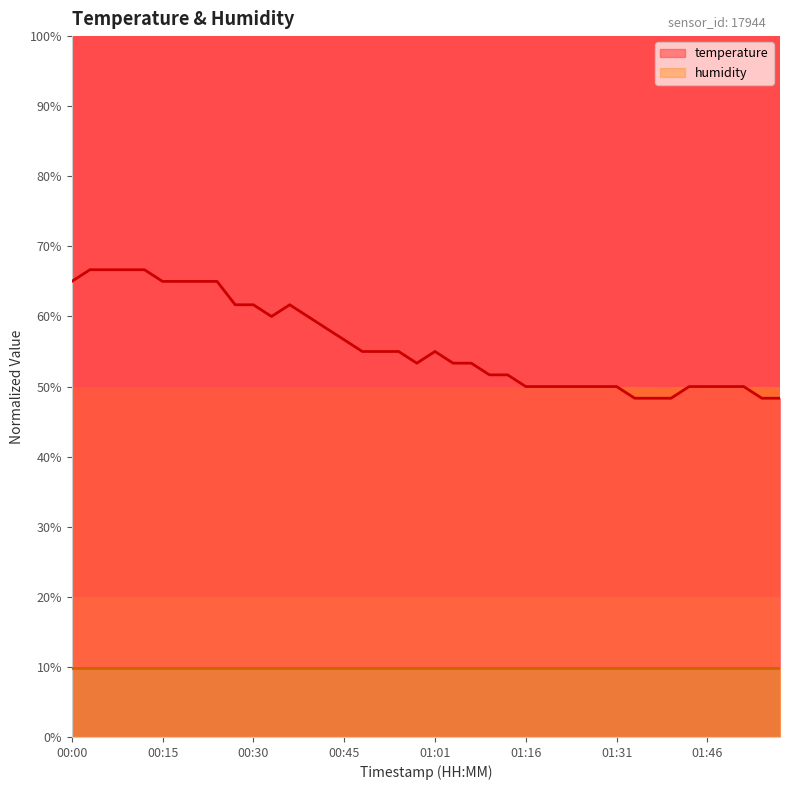

Approximately how many times larger is the value at 00:12 compared to 01:19?

1.3